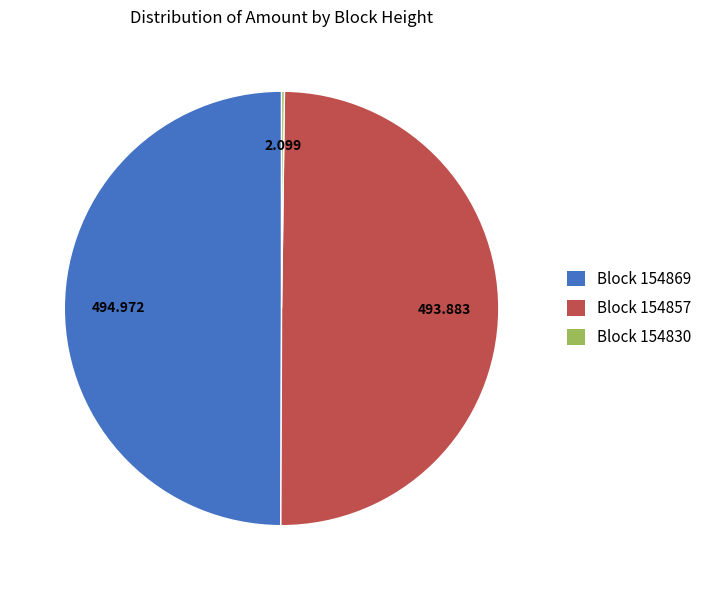

Combined, do Block 154869 and Block 154857 account for over 50%?

Yes